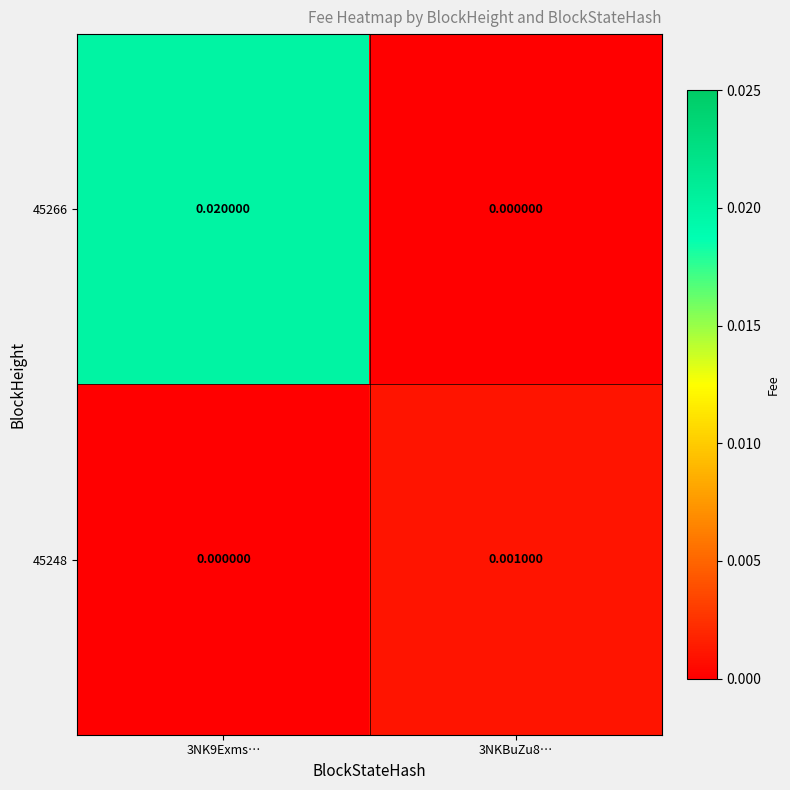

Is the value of 45248 at 3NKBuZu8… greater than the value of 45266 at 3NK9Exms…?

No